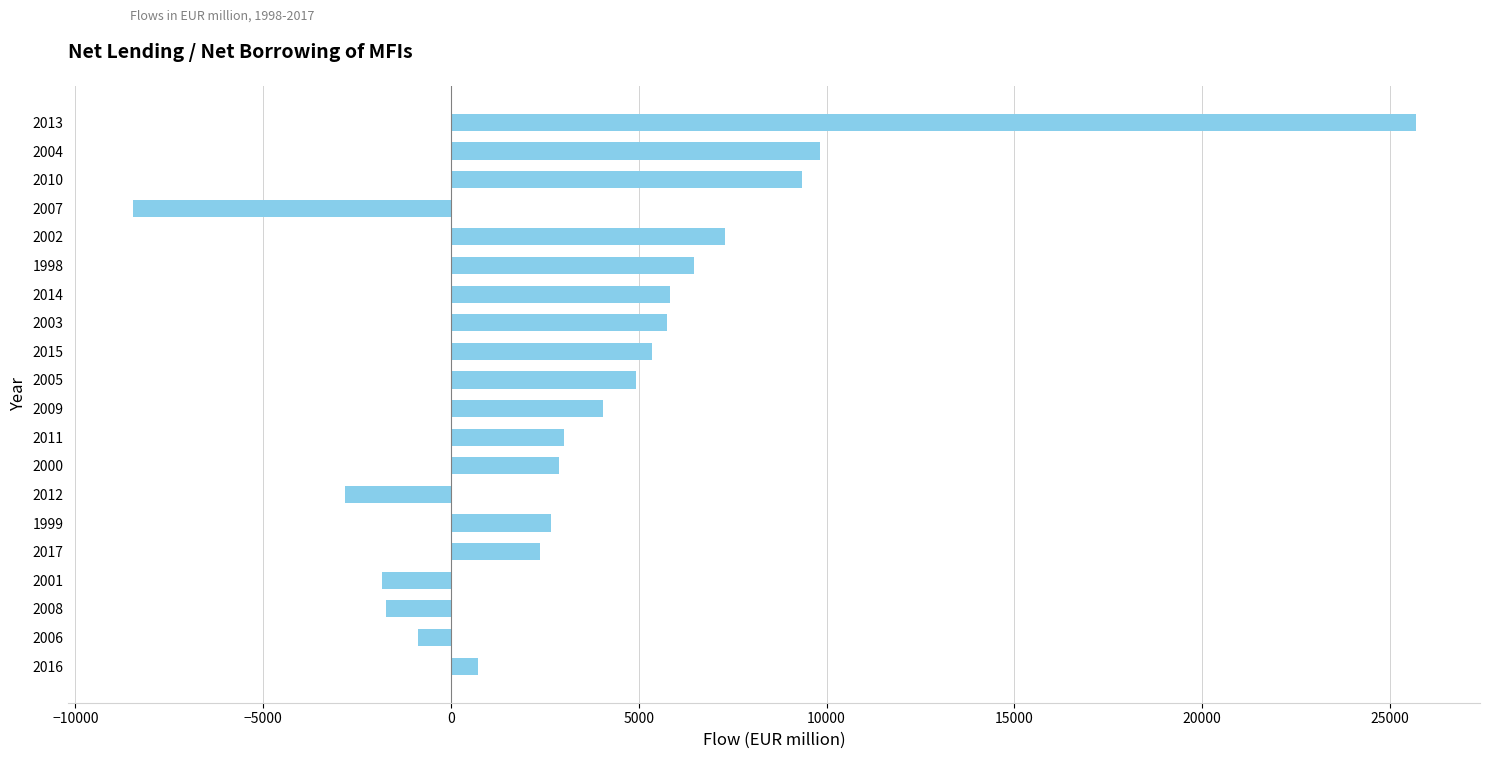

Where is the data nearest to the value 8606?

2010